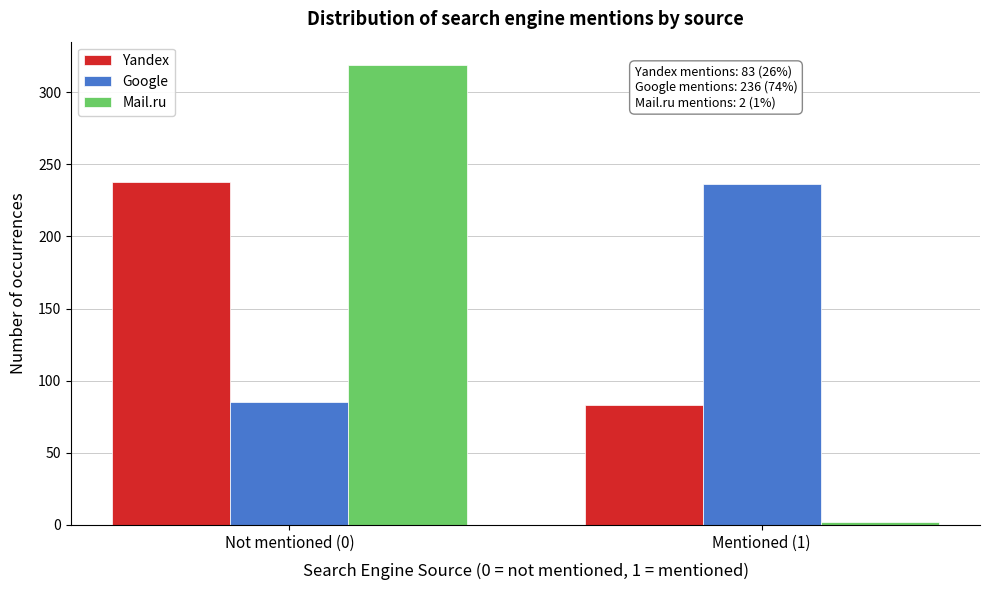

Reading right to left, extract all data points from this chart.

Yandex: Mentioned (1)=83	Not mentioned (0)=238
Google: Mentioned (1)=236	Not mentioned (0)=85
Mail.ru: Mentioned (1)=2	Not mentioned (0)=319